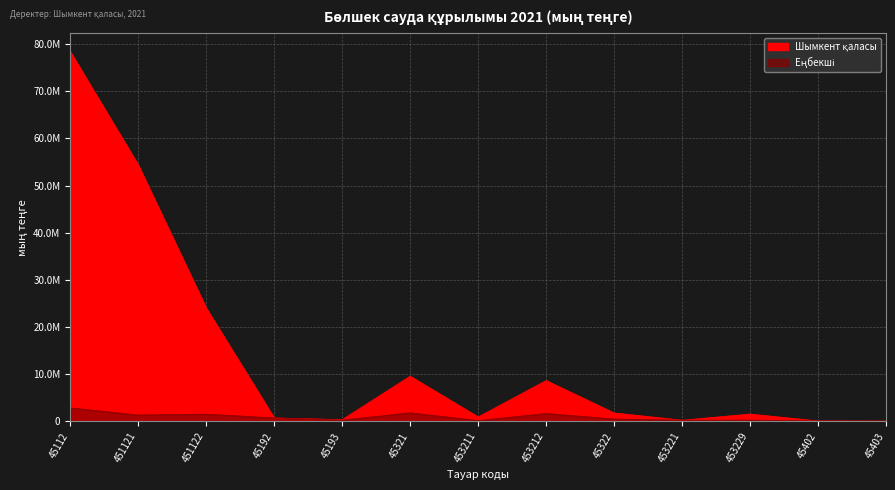

List the labels in order of Шымкент қаласы value, largest first.

45112, 451121, 451122, 45321, 453212, 45322, 453229, 453211, 45192, 45193, 453221, 45402, 45403